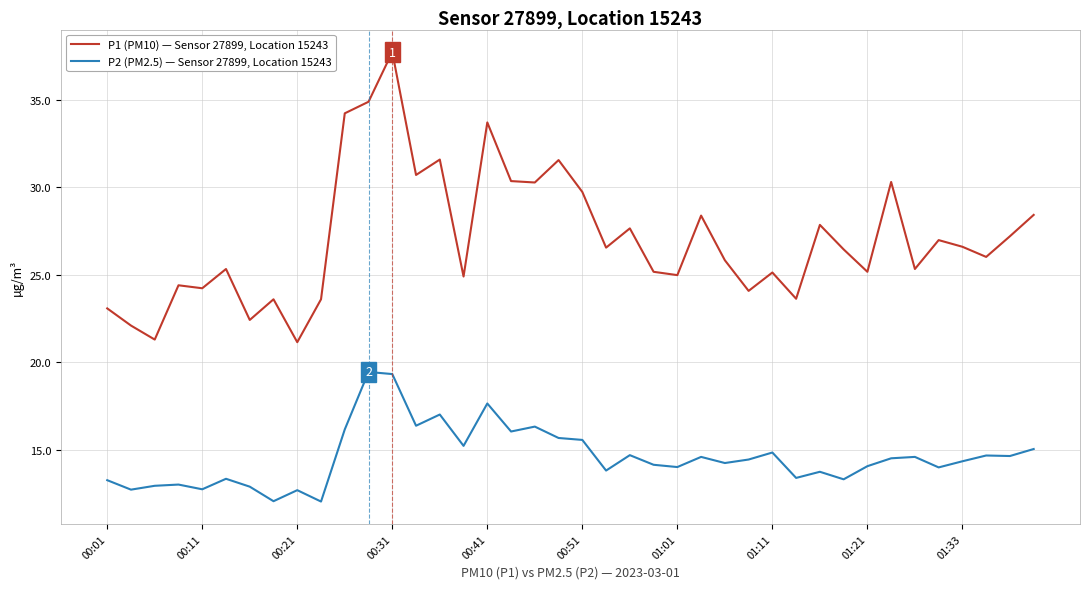

In P2 (PM2.5) — Sensor 27899, Location 15243, how many points are higher than both neighbors (excluding endpoints)?

13